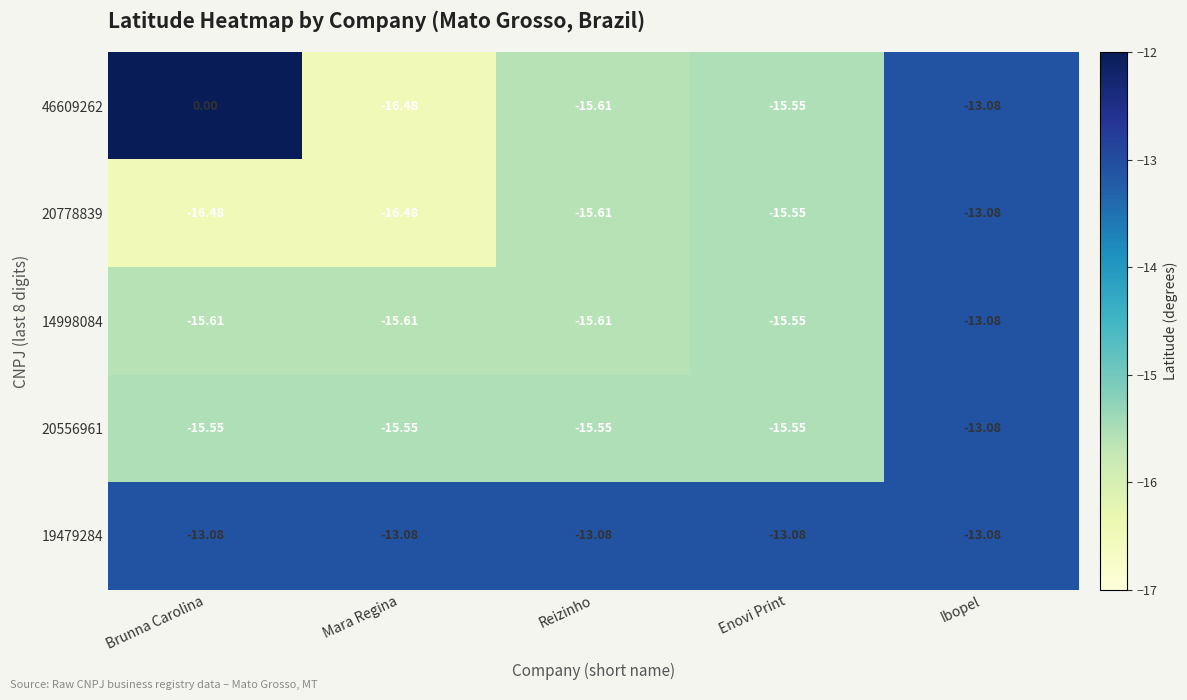

Where is 46609262 nearest to the value -8?

Ibopel